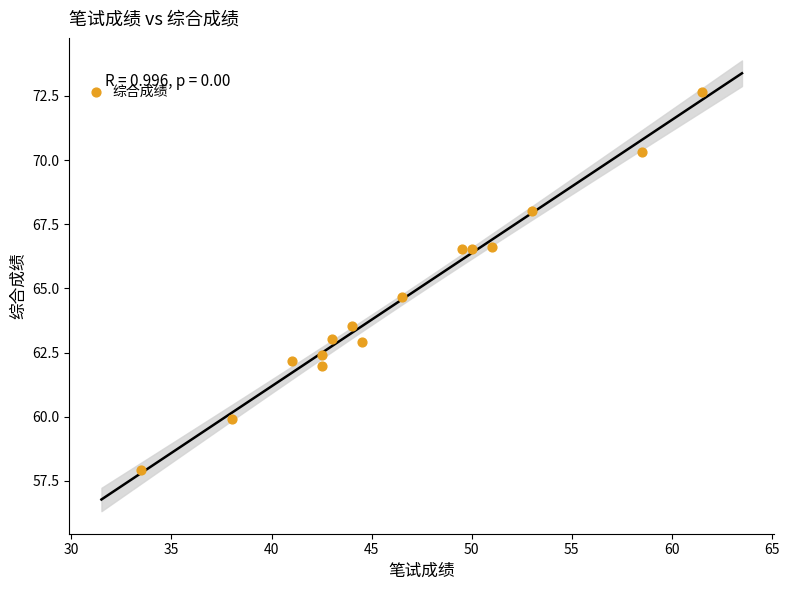

What Y value in the scatter plot is closest to 65?

64.7